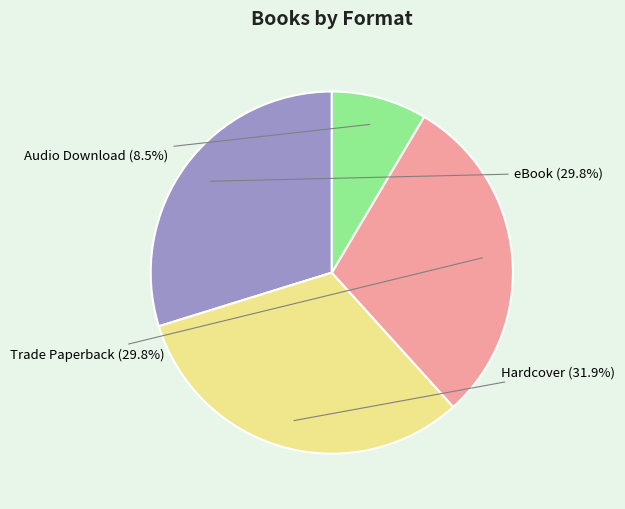

Does any single category account for the majority?

No